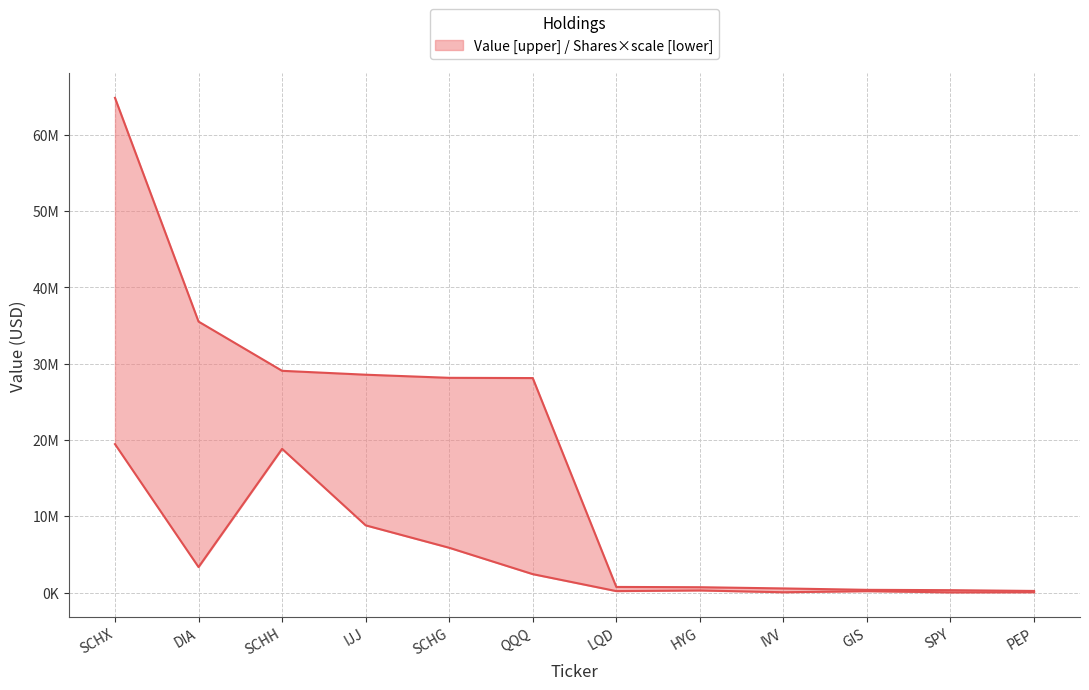

What is the greatest value displayed?

64841000.0